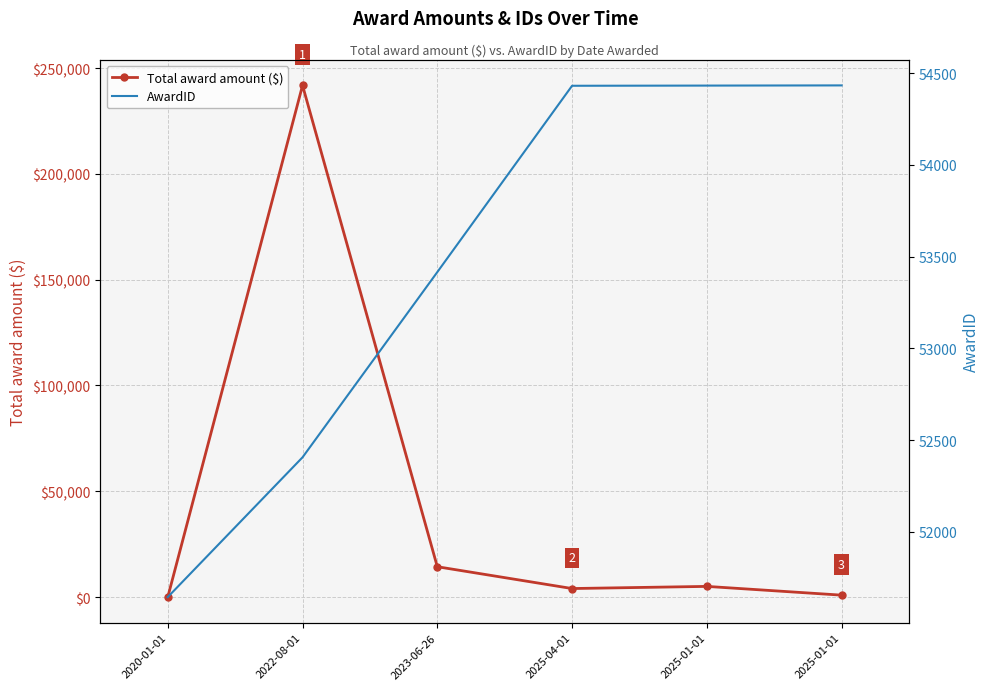

How many distinct data groups are displayed?

2